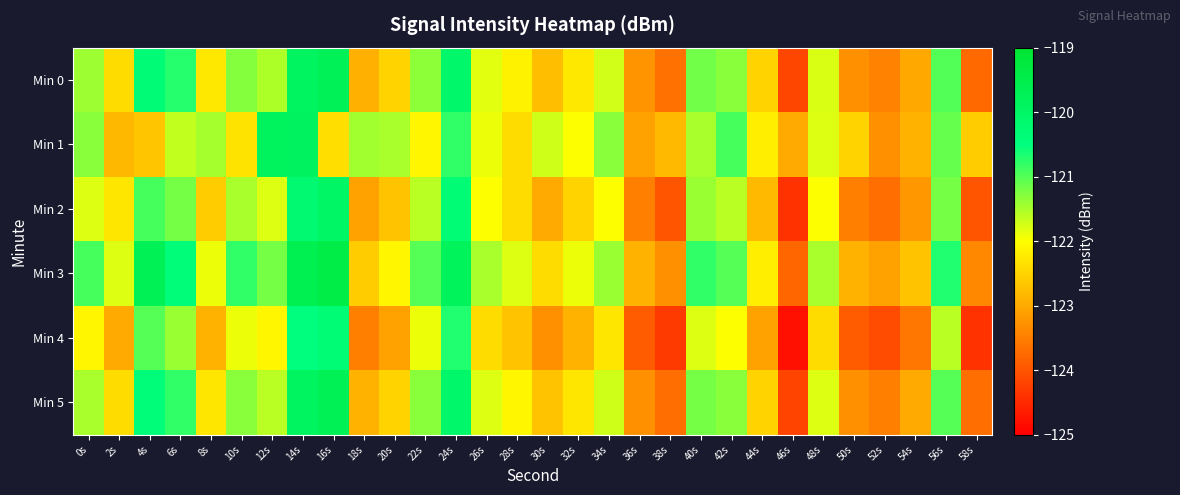

What is the spread (max minus min) of values at 56s?

0.9